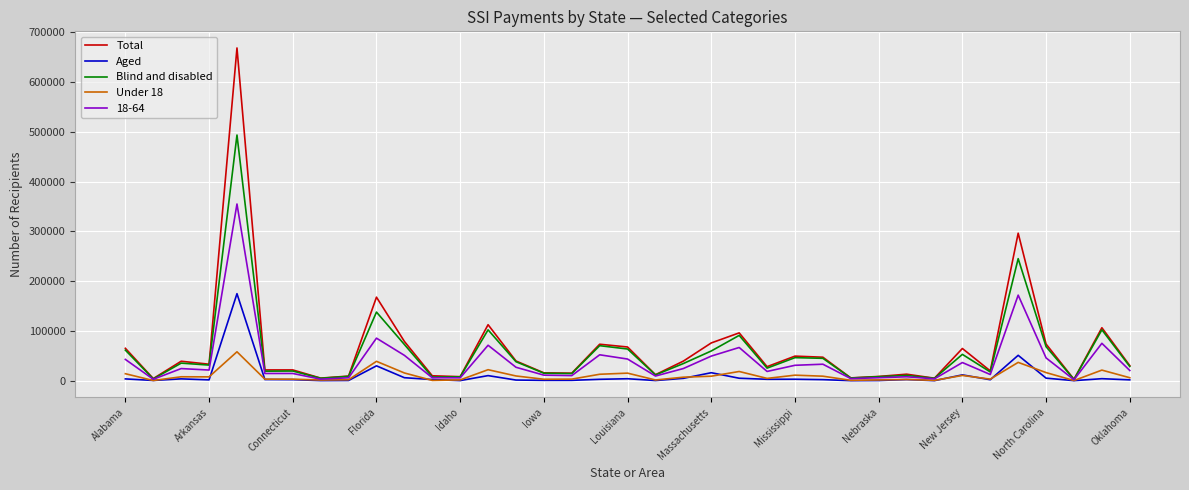

Which series has the largest range (max minus min)?

Total